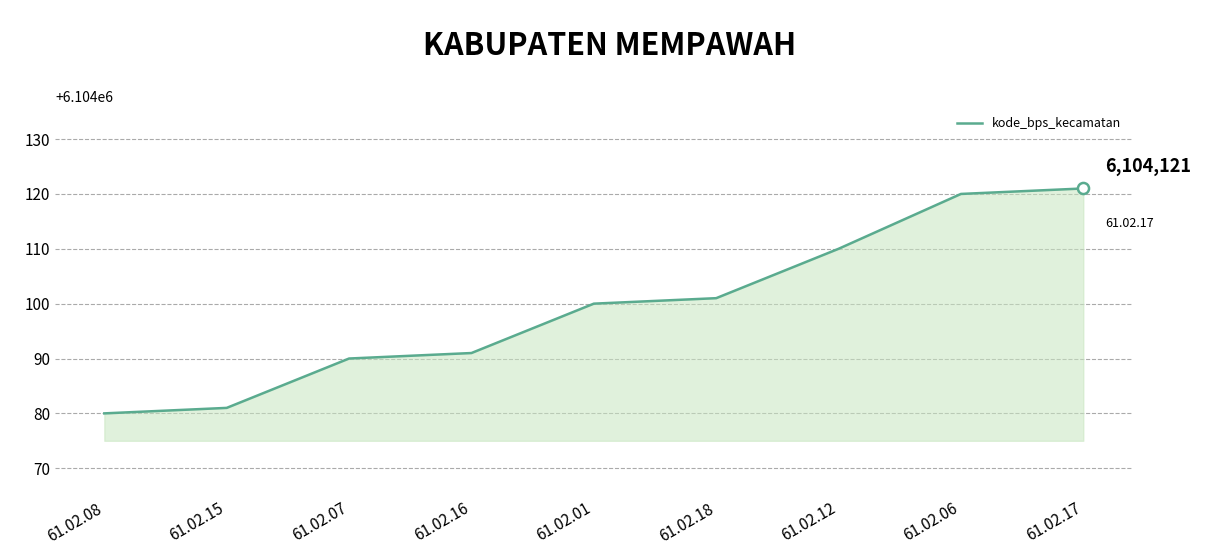

List the labels in order of value, smallest first.

61.02.08, 61.02.15, 61.02.07, 61.02.16, 61.02.01, 61.02.18, 61.02.12, 61.02.06, 61.02.17